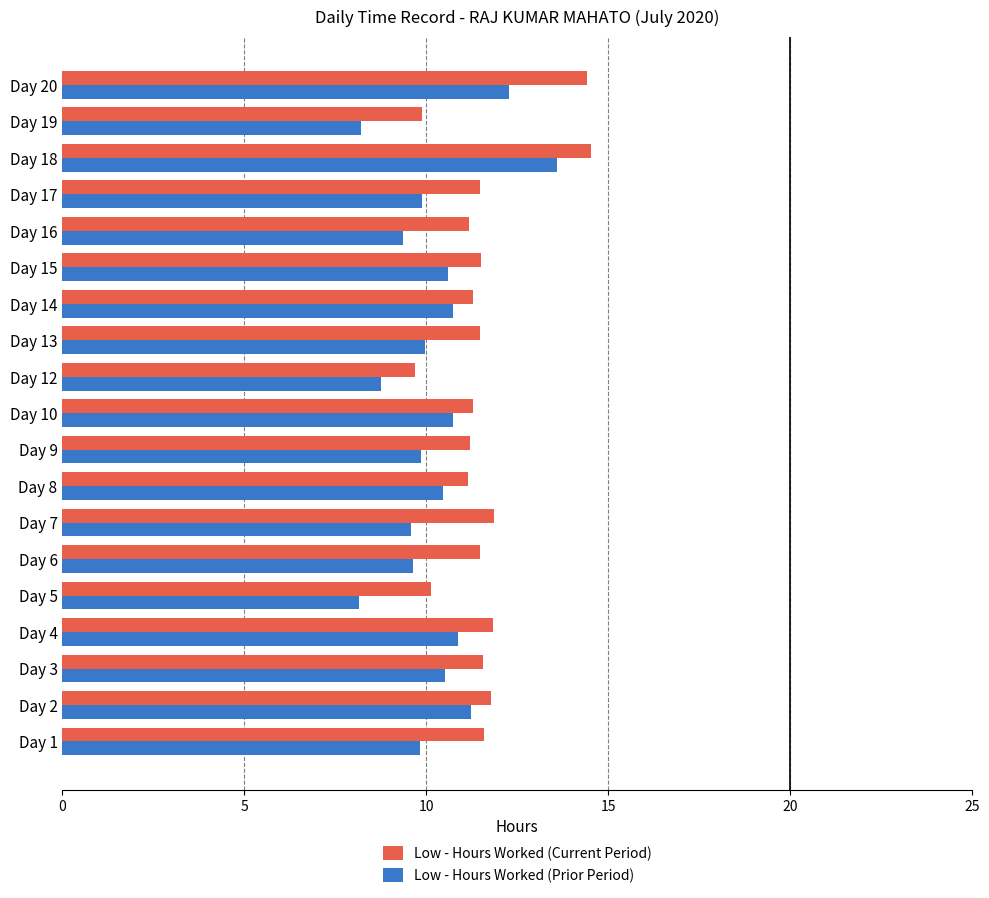

Is the value of Low - Hours Worked (Prior Period) at Day 14 greater than the value of Low - Hours Worked (Current Period) at Day 20?

No